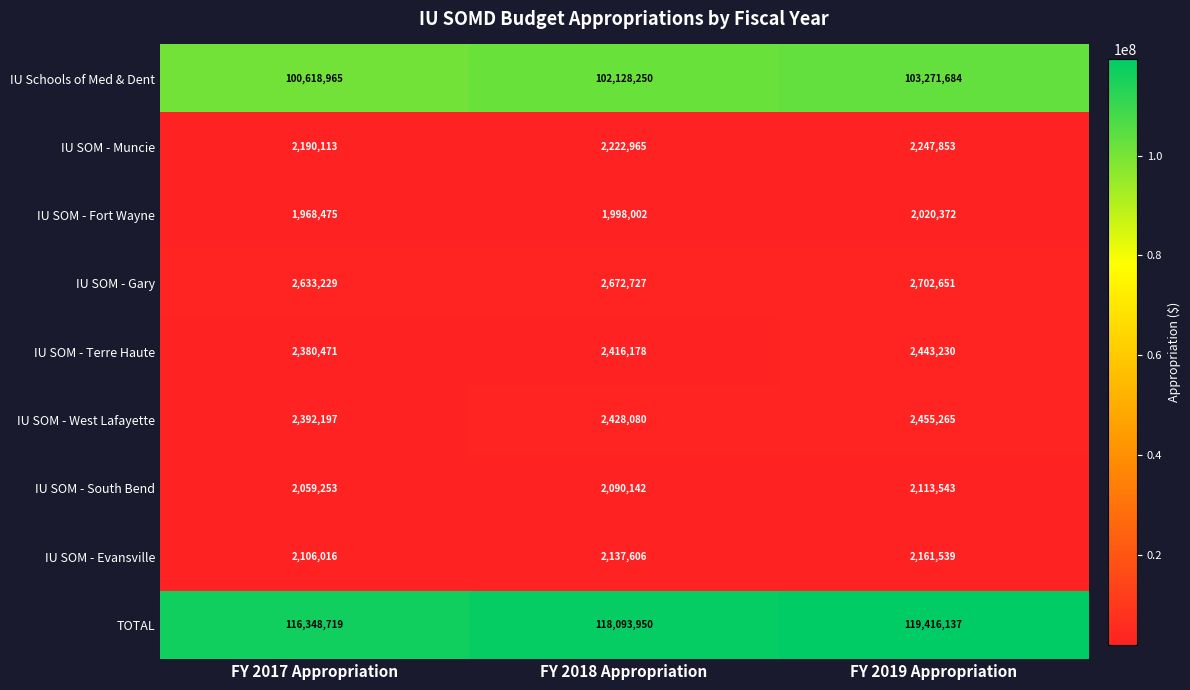

Reading left to right, what are all the values shown in this chart?

IU Schools of Med & Dent: 100618965	102128250	103271684
IU SOM - Muncie: 2190113	2222965	2247853
IU SOM - Fort Wayne: 1968475	1998002	2020372
IU SOM - Gary: 2633229	2672727	2702651
IU SOM - Terre Haute: 2380471	2416178	2443230
IU SOM - West Lafayette: 2392197	2428080	2455265
IU SOM - South Bend: 2059253	2090142	2113543
IU SOM - Evansville: 2106016	2137606	2161539
TOTAL: 116348719	118093950	119416137